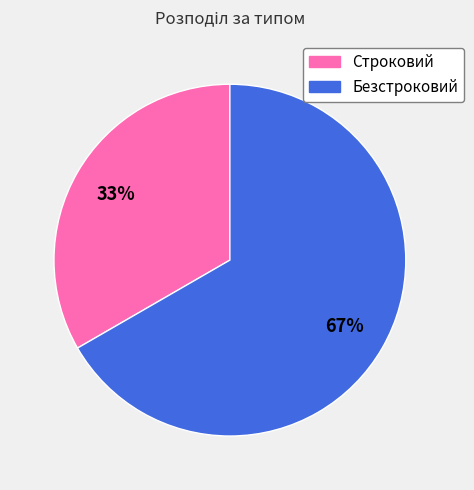

To the nearest percent, what is the average slice percentage?

50%